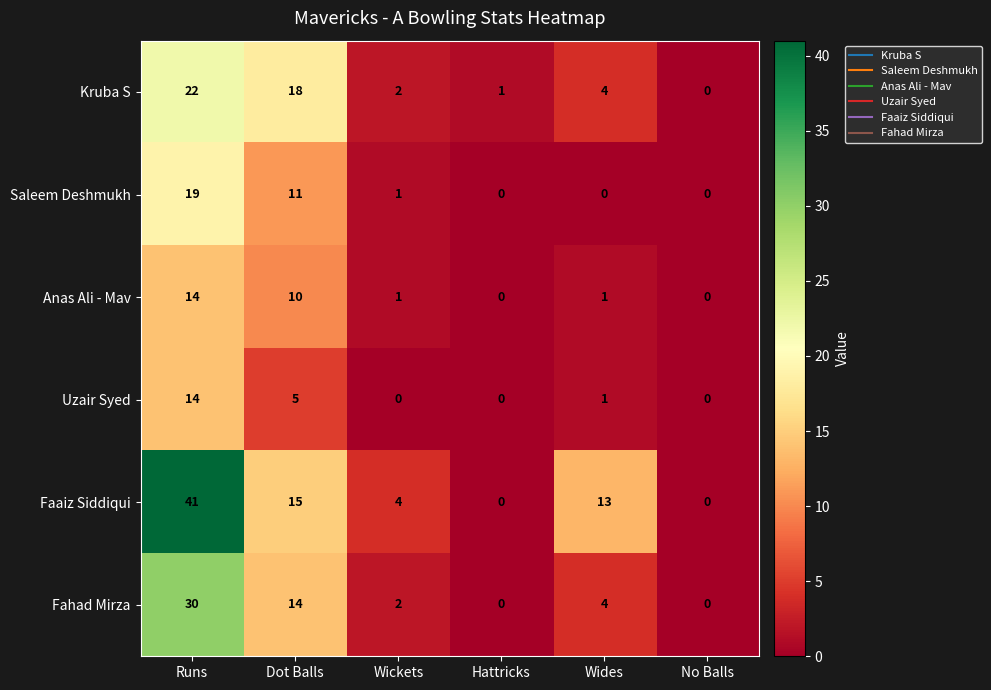

What is the greatest value displayed?

41